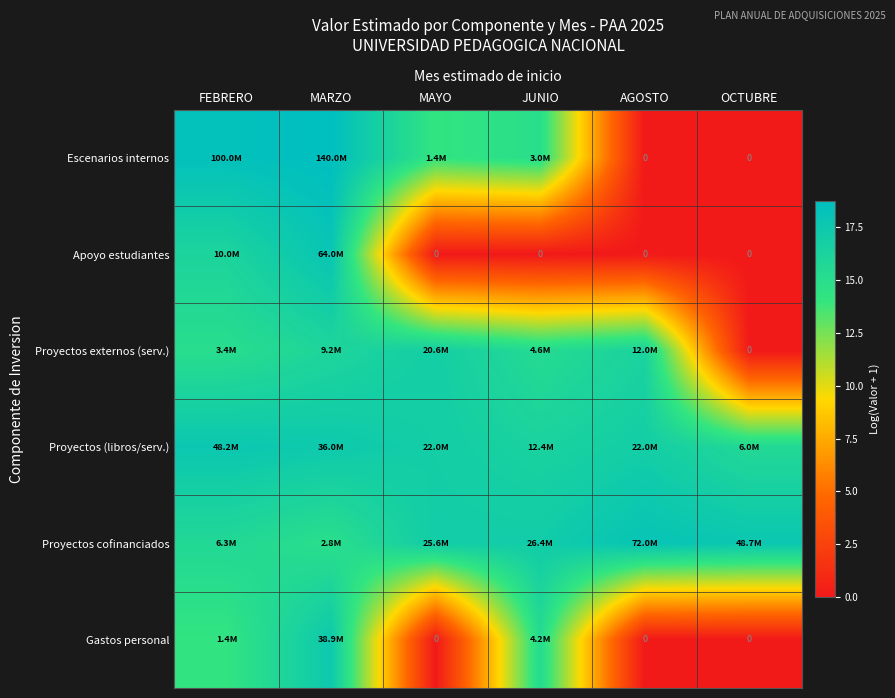

The value of Escenarios internos at FEBRERO is 18.4. True or false?

True